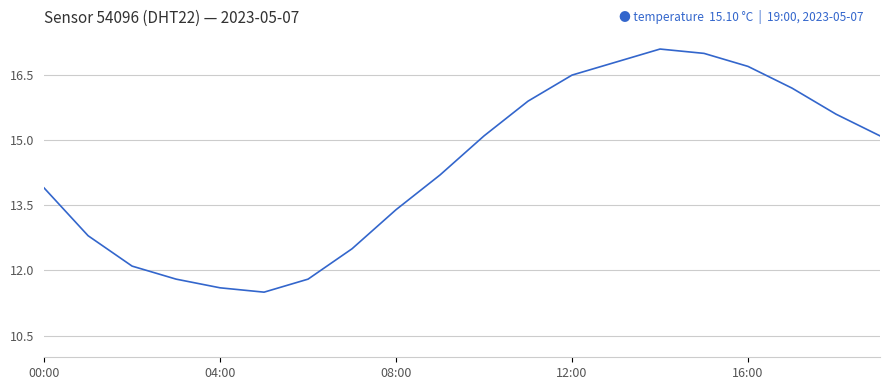

What is the minimum value shown in the chart?

11.5